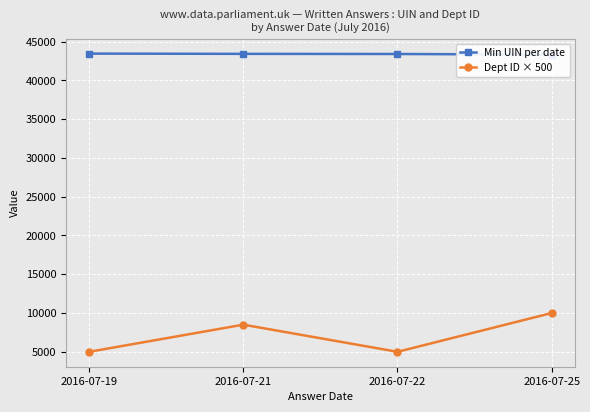

What are all the series names shown in the legend?

Min UIN per date, Dept ID × 500